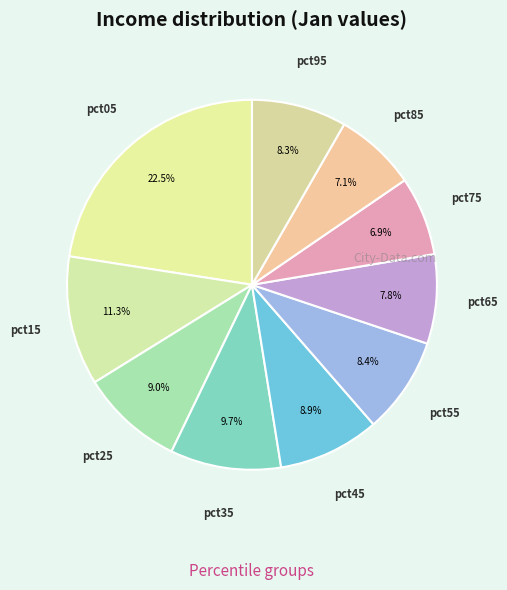

Count the number of slices in the pie.

10